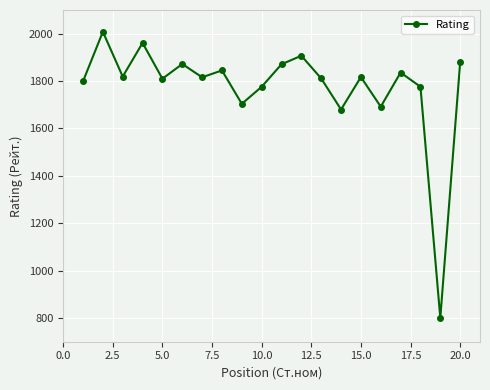

What is the value of the 17th point from the left?

1836